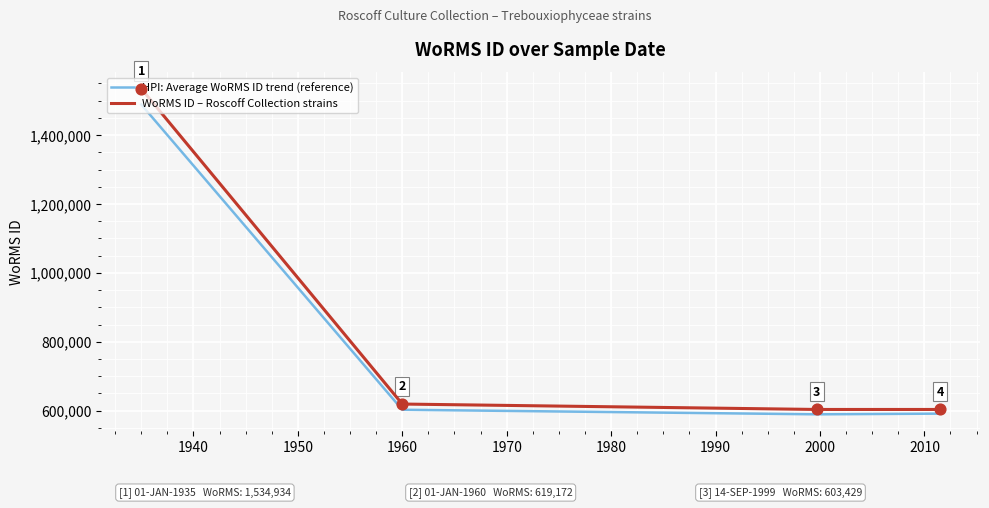

Which series has the largest total across all categories?

WoRMS ID – Roscoff Collection strains